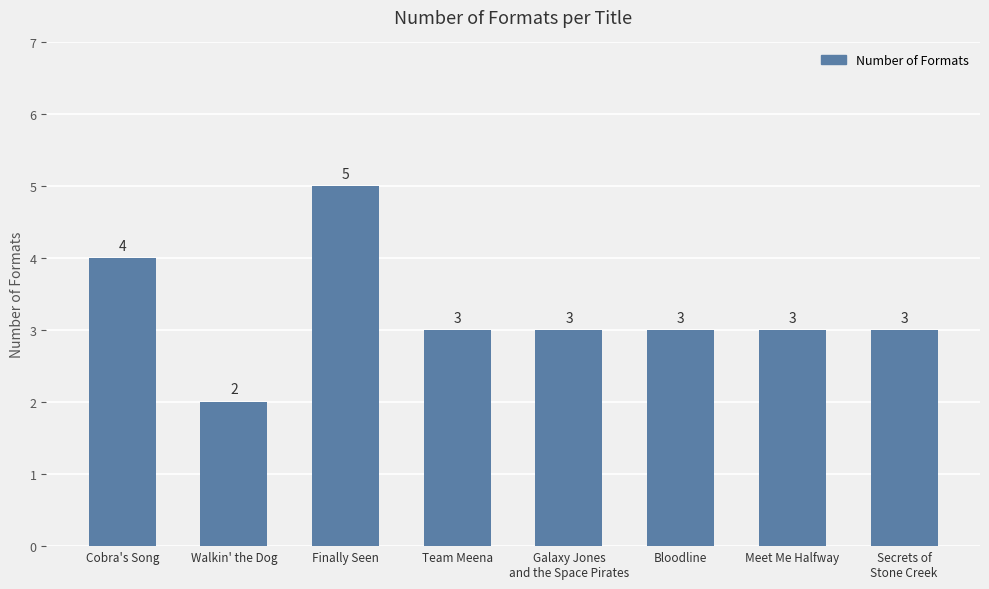

Which label corresponds to the smallest value in the chart?

Walkin' the Dog